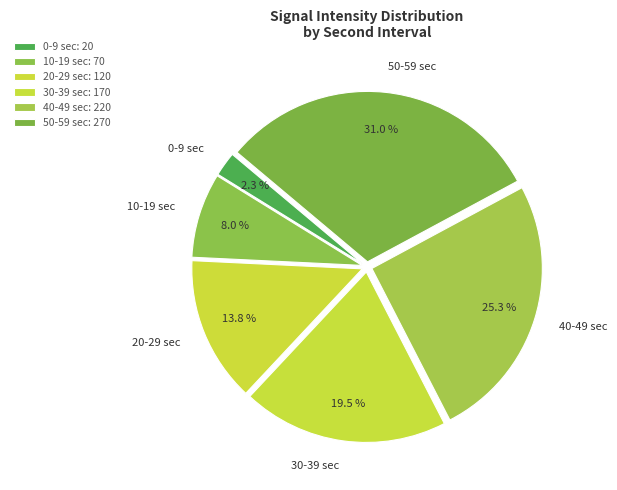

Is there a majority slice in this chart?

No